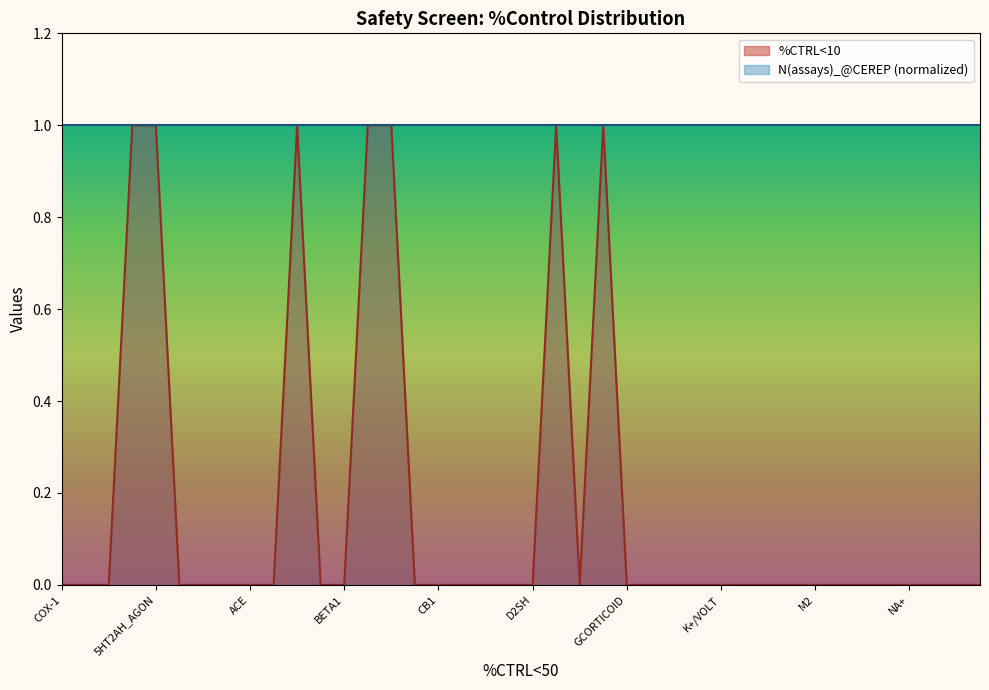

Count the number of categories in the chart.

40